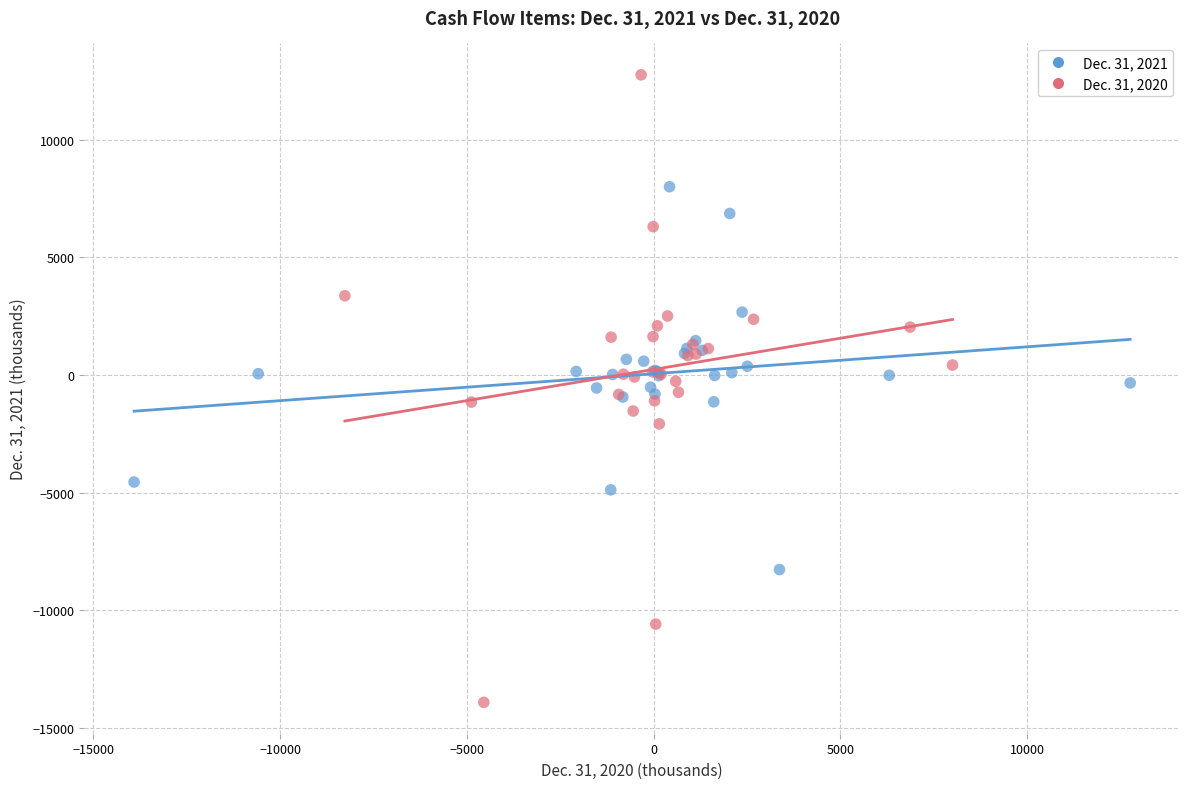

Which series has the largest Y range (max minus min)?

Dec. 31, 2020